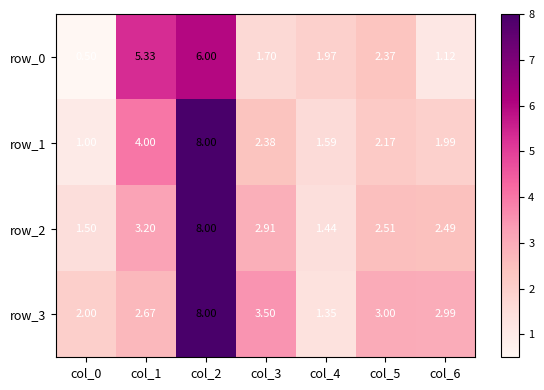

Which category has the lowest value across all series?

col_0